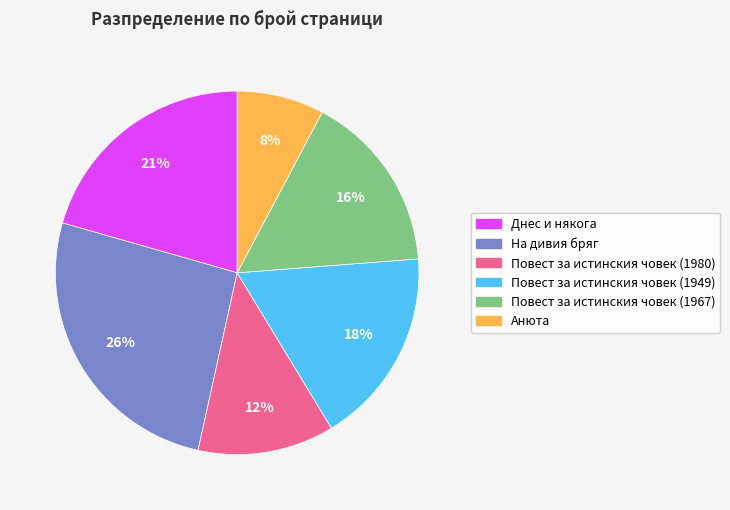

To the nearest percent, what percentage of the pie is На дивия бряг?

26%